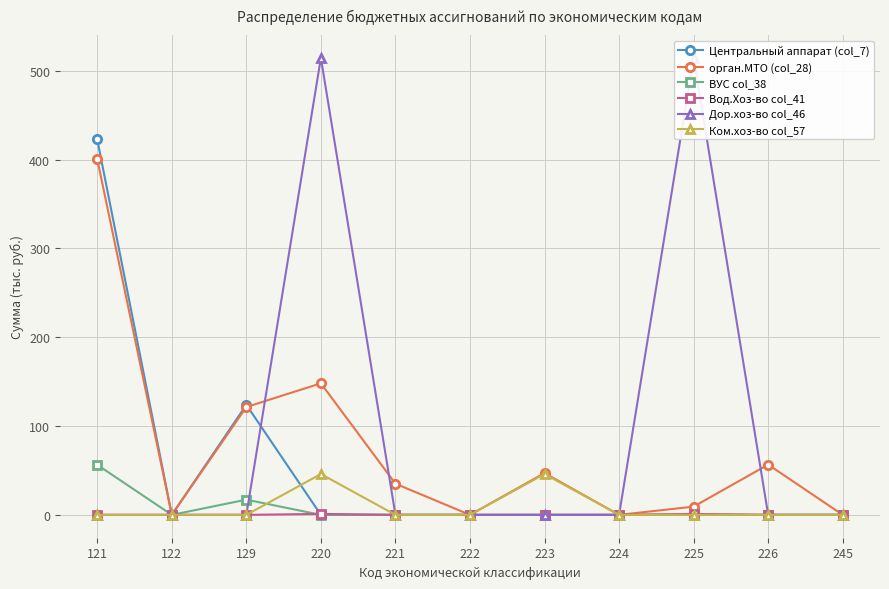

At 222, list the series in order from smallest to largest.

Центральный аппарат (col_7), орган.МТО (col_28), ВУС col_38, Вод.Хоз-во col_41, Дор.хоз-во col_46, Ком.хоз-во col_57